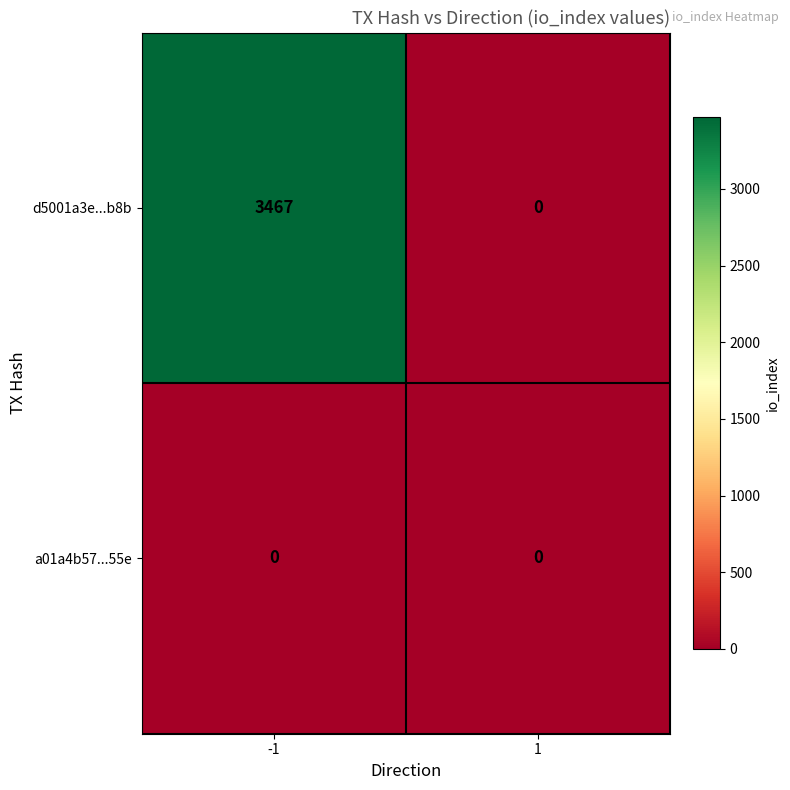

What is the sum of the d5001a3e...b8b values at 1 and -1?

3467